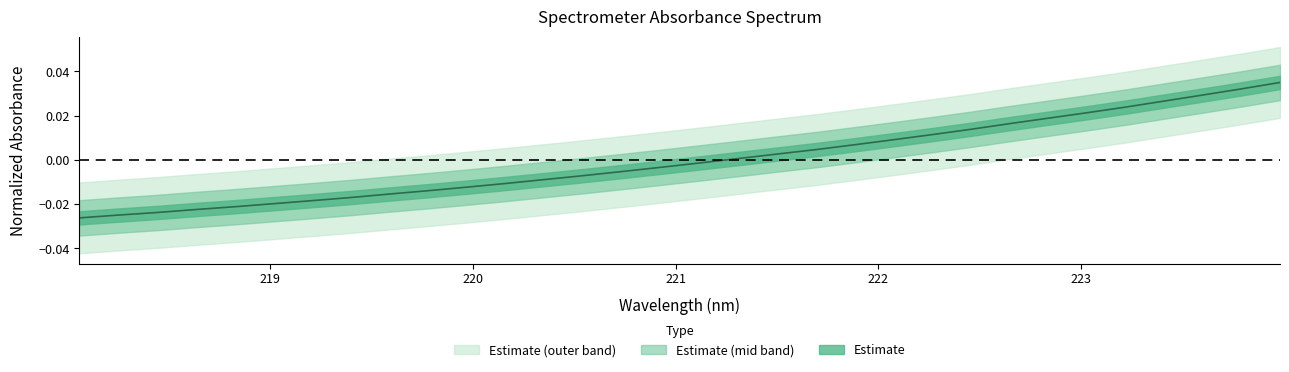

The value at 220.7354 is -0.0. True or false?

True